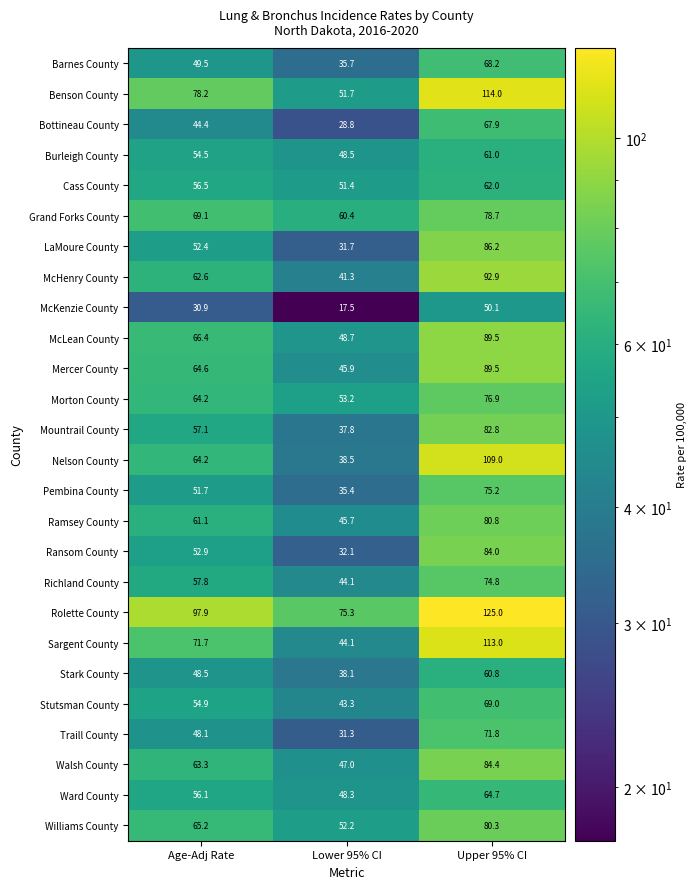

What is the minimum value shown in the chart?

17.5